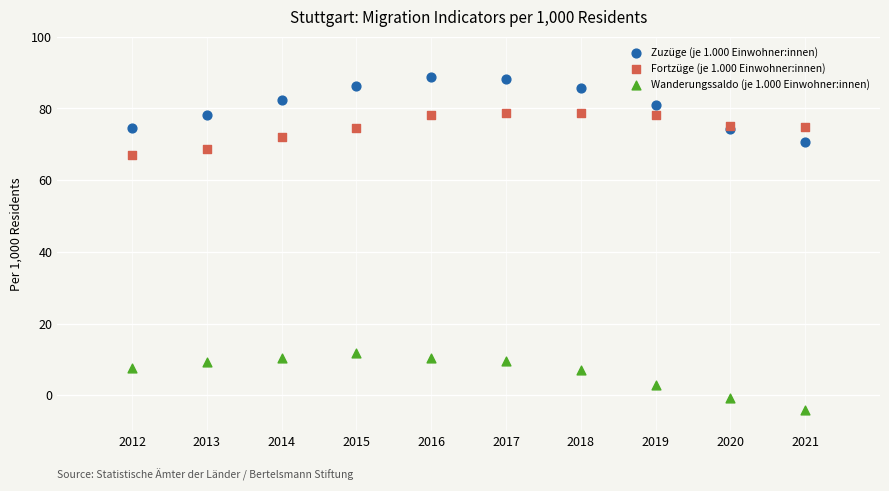

What is the X range (max minus min) for the scatter plot?

9.0